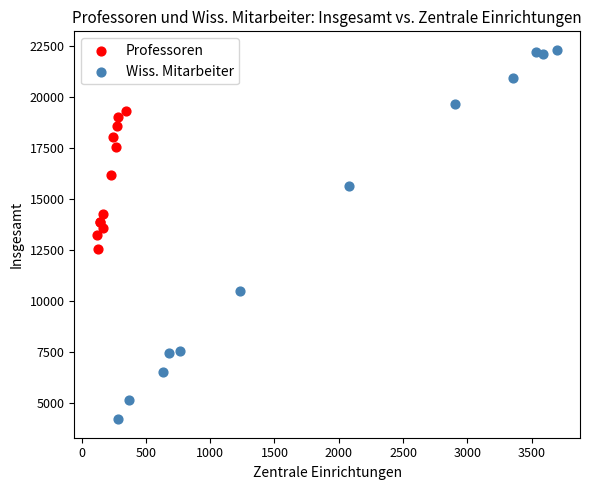

Which series has the widest spread of Y values?

Wiss. Mitarbeiter